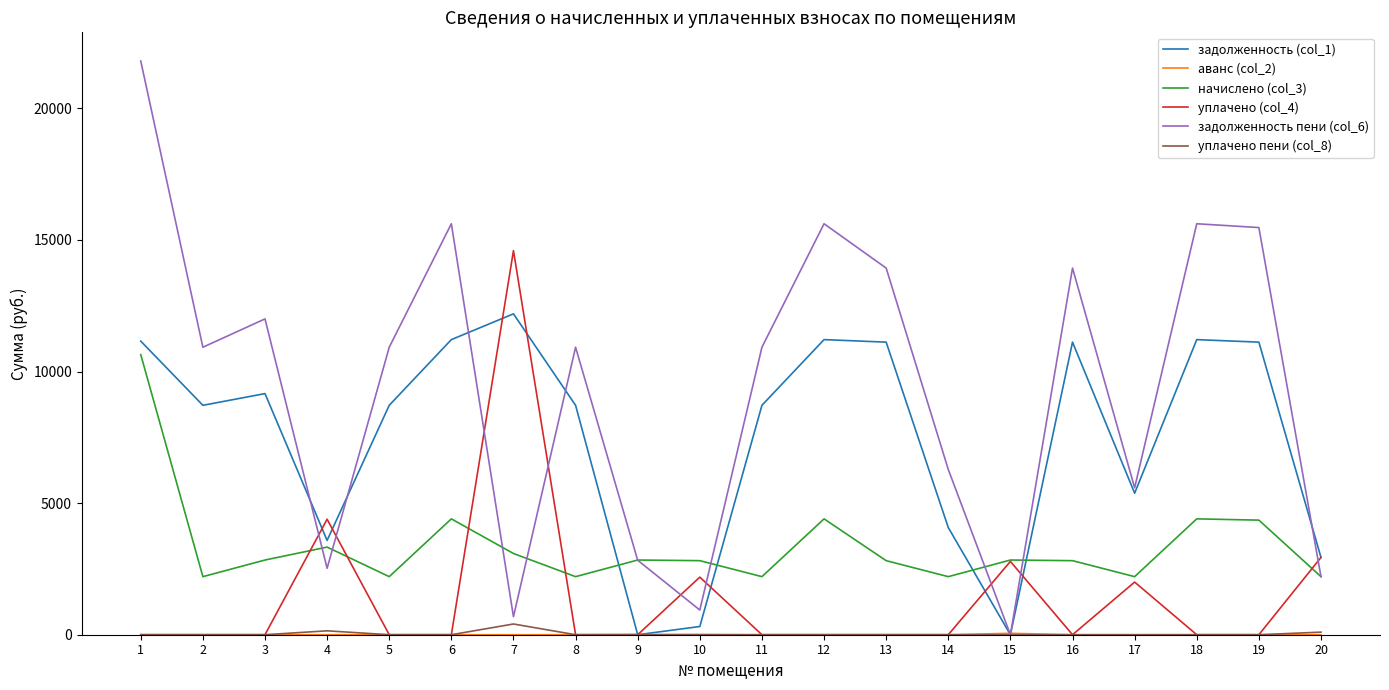

What is the difference between the highest and lowest values at 12?

15614.9